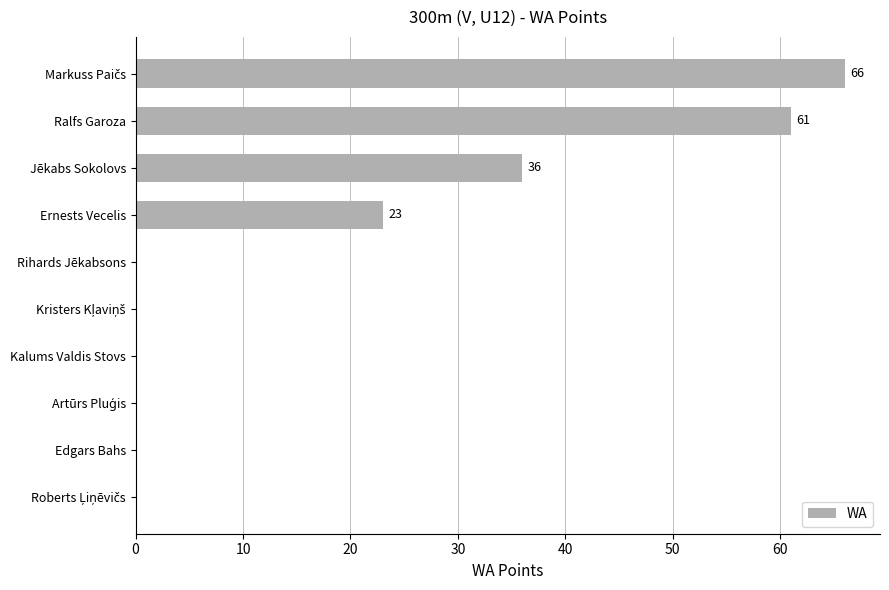

What is the sum of the values at Kalums Valdis Stovs and Ralfs Garoza?

61